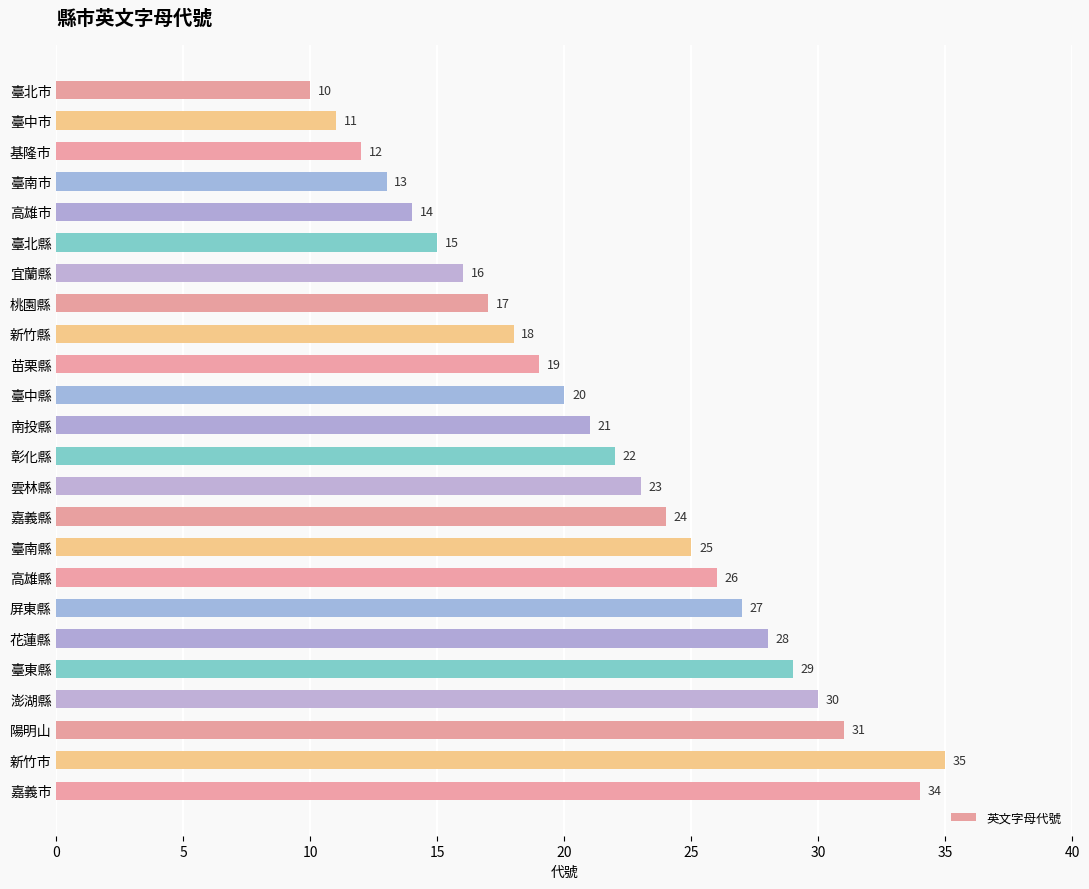

Reading top to bottom, transcribe all the data shown in this chart.

10	11	12	13	14	15	16	17	18	19	20	21	22	23	24	25	26	27	28	29	30	31	35	34